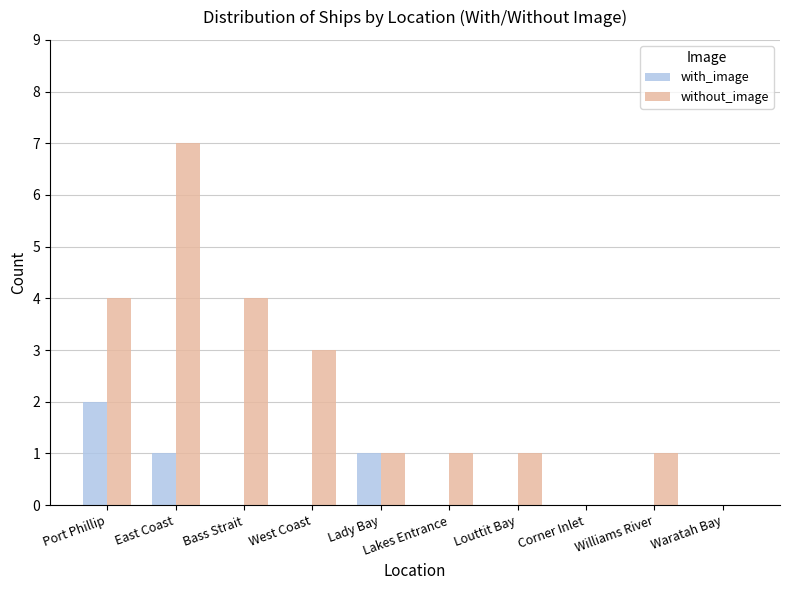

Is it true that without_image equals 1 at Louttit Bay?

True